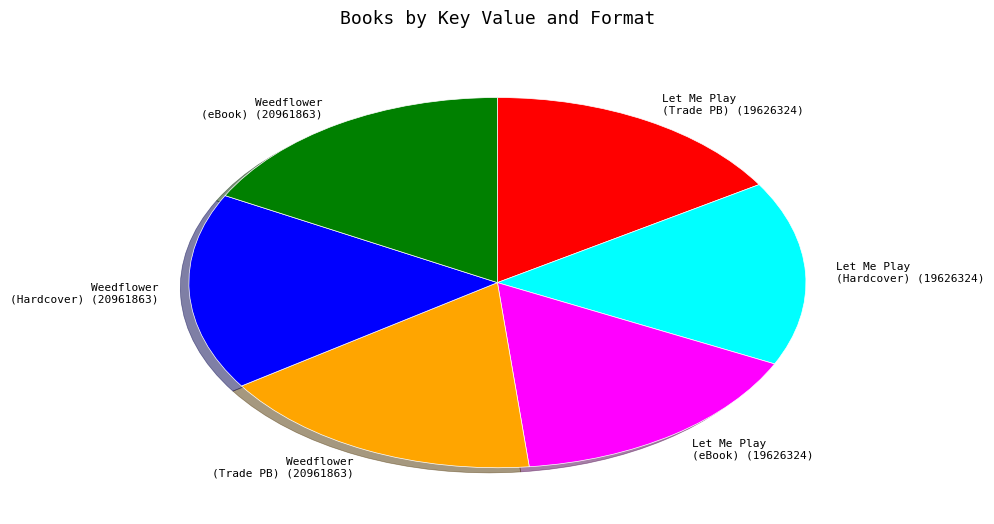

Is there any slice that represents more than half of the pie?

No